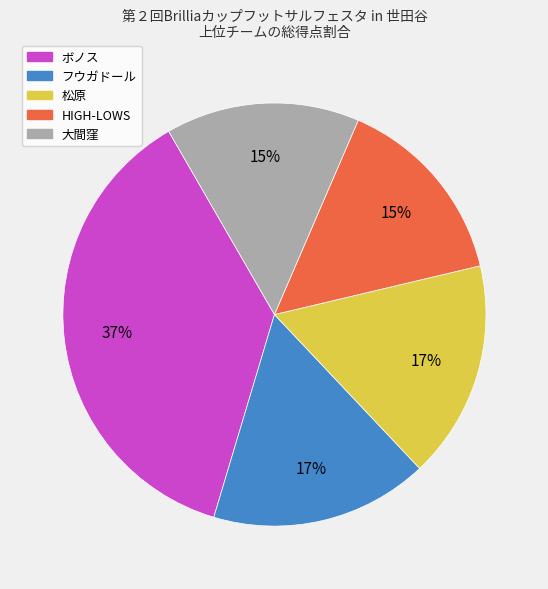

Is there a majority slice in this chart?

No